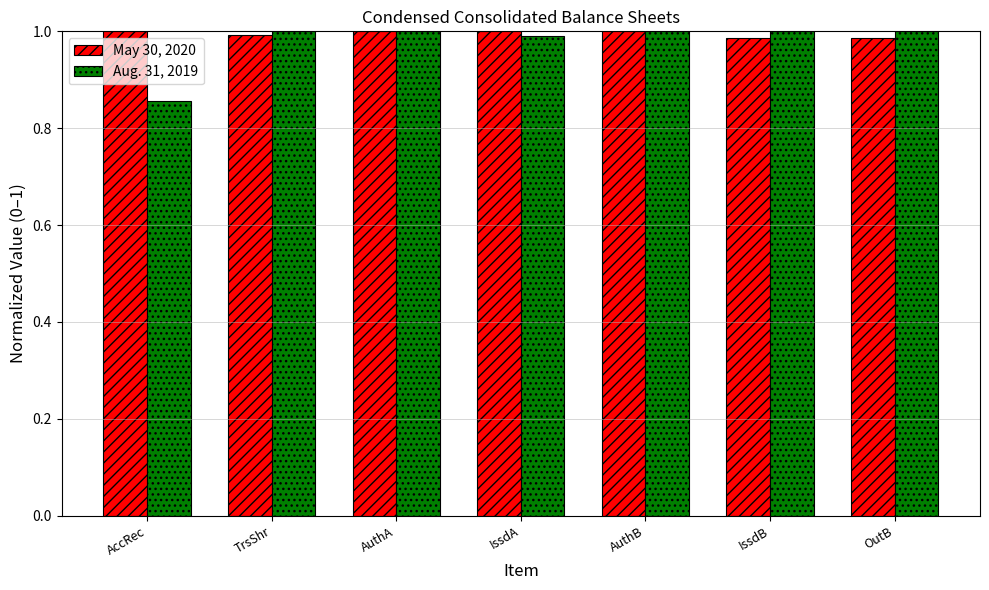

Are the bars grouped side by side (vs. stacked)?

Yes